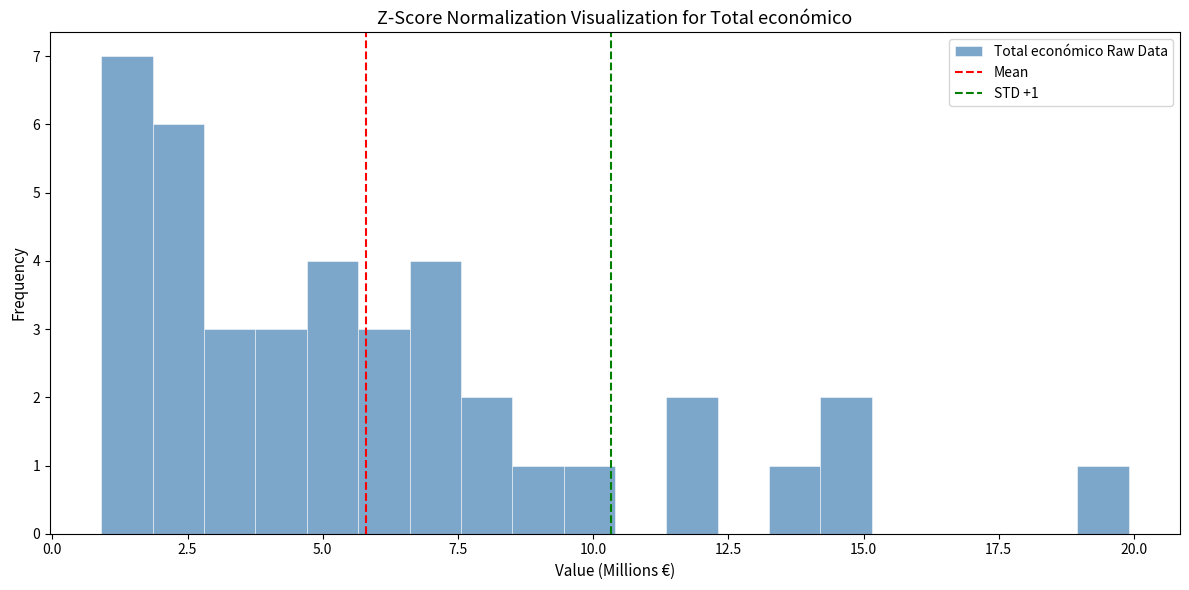

Around what value on the x-axis is the tallest bar? Give the approximate position of its centre, as read against the axis.

1.5